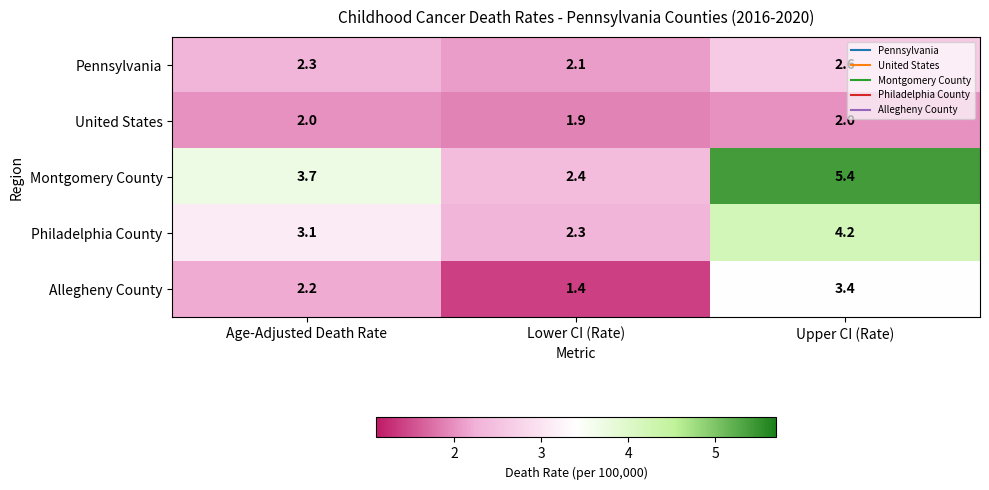

Reading left to right, list all the values displayed in this chart.

Pennsylvania: Age-Adjusted Death Rate=2.3	Lower CI (Rate)=2.1	Upper CI (Rate)=2.6
United States: Age-Adjusted Death Rate=2.0	Lower CI (Rate)=1.9	Upper CI (Rate)=2.0
Montgomery County: Age-Adjusted Death Rate=3.7	Lower CI (Rate)=2.4	Upper CI (Rate)=5.4
Philadelphia County: Age-Adjusted Death Rate=3.1	Lower CI (Rate)=2.3	Upper CI (Rate)=4.2
Allegheny County: Age-Adjusted Death Rate=2.2	Lower CI (Rate)=1.4	Upper CI (Rate)=3.4